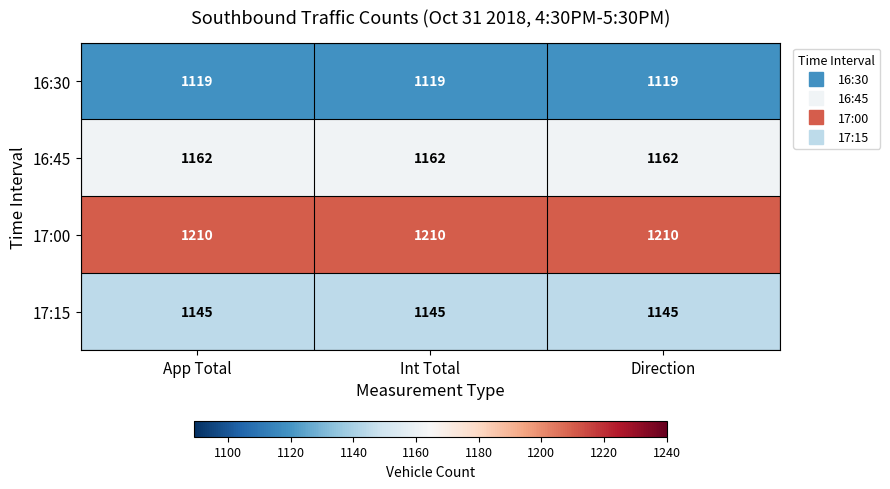

What is the maximum value shown in the chart?

1210